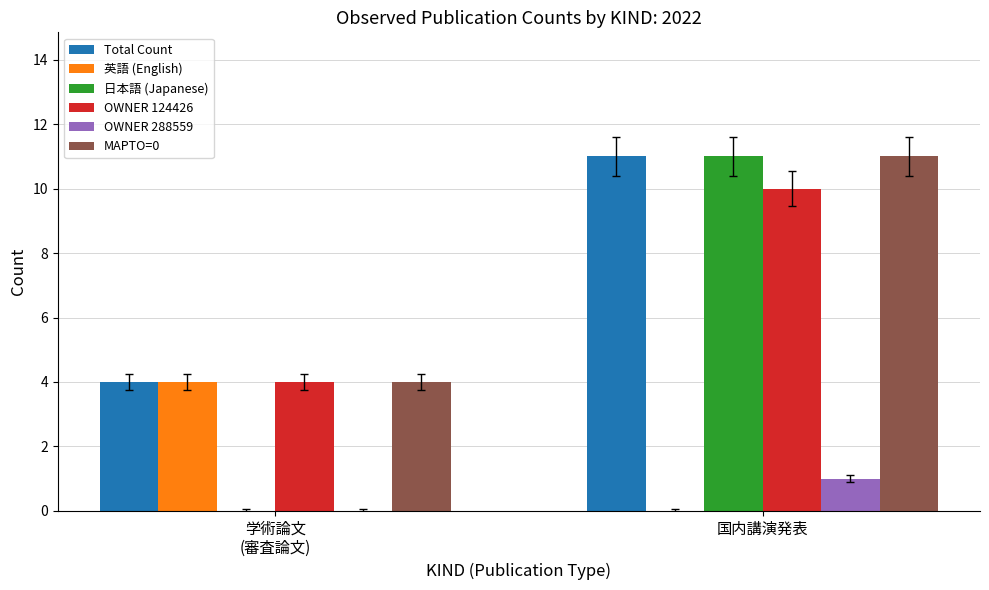

What is the sum of all OWNER 124426 values?

14